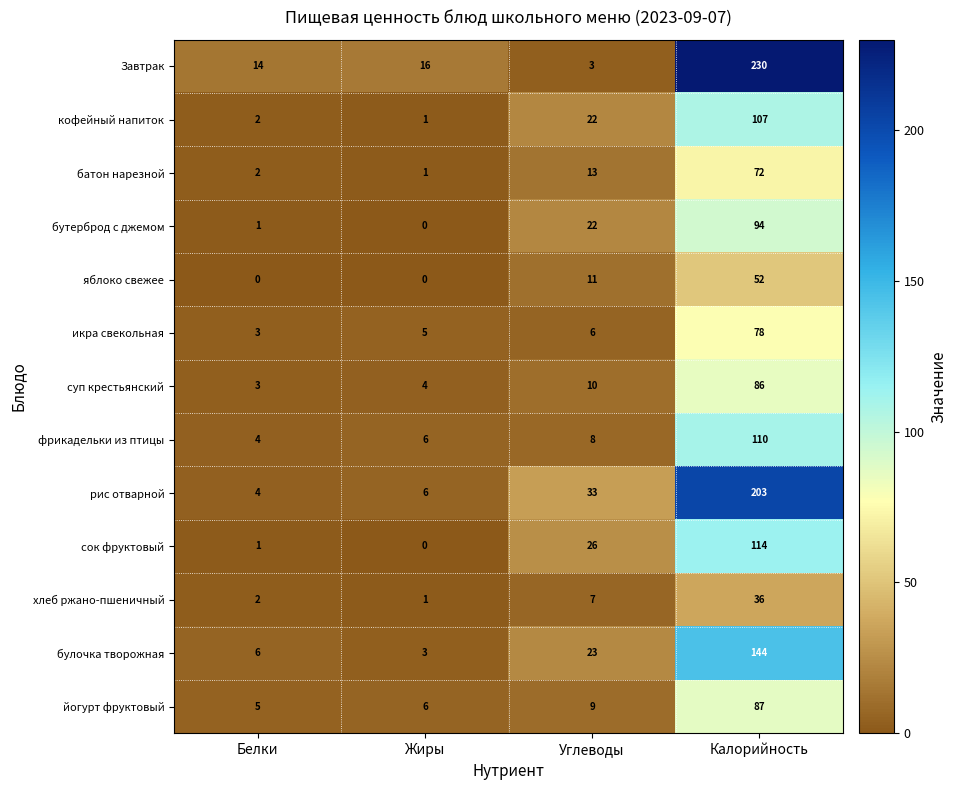

What is the spread (max minus min) of values at Углеводы?

30